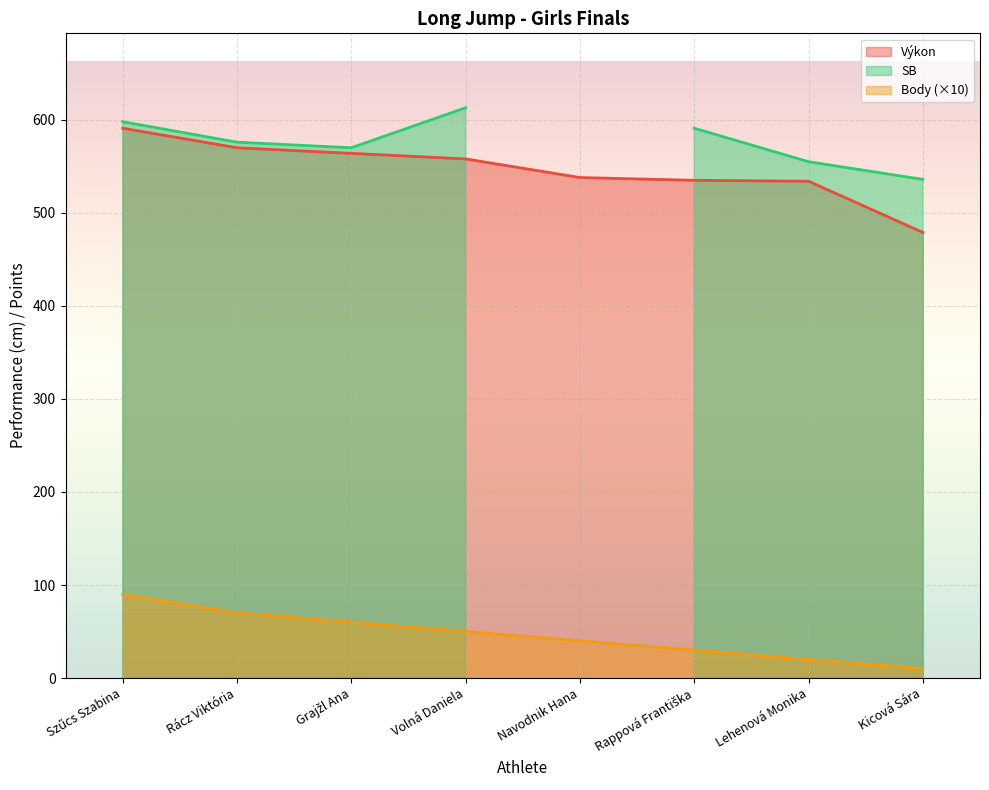

Which series has the widest spread of values?

Výkon